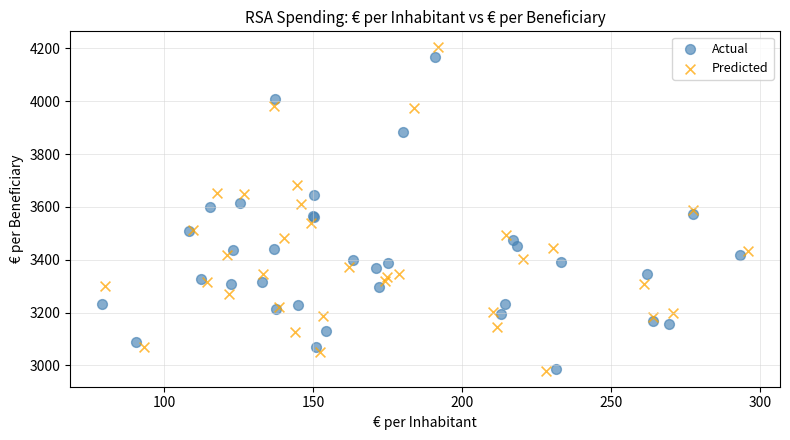

Which series contains the highest Y value?

Predicted